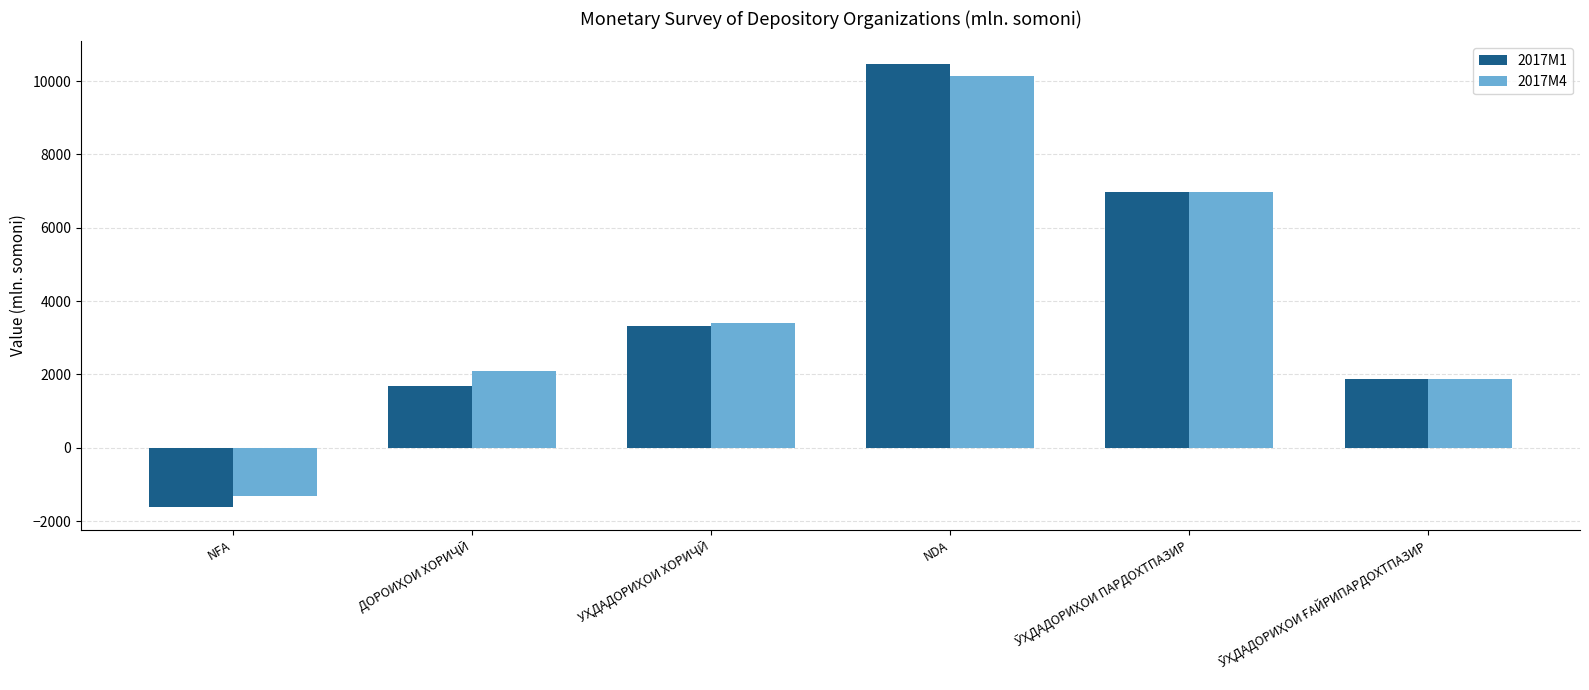

What is the sum of the 2017M1 values at NFA and NDA?

8848.9